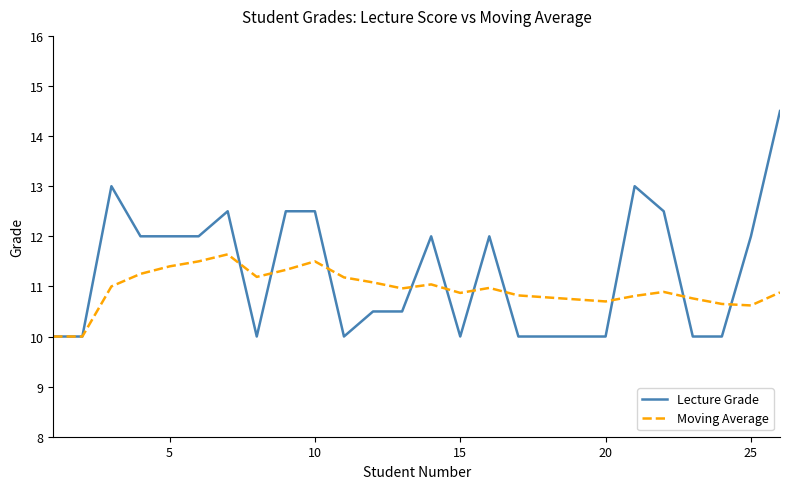

Which series has the largest total across all categories?

Lecture Grade